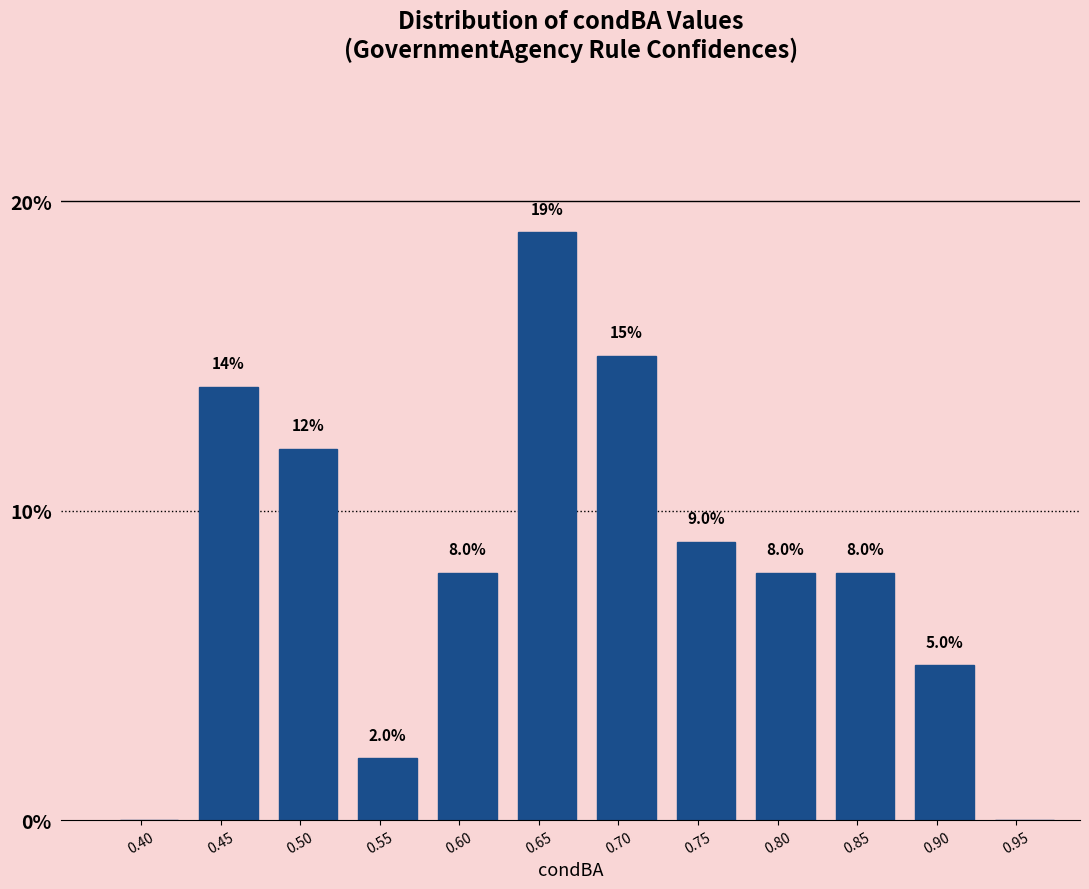

Reading right to left, what are all the values shown in this chart?

0.95=0.0	0.90=5.0	0.85=8.0	0.80=8.0	0.75=9.0	0.70=15.0	0.65=19.0	0.60=8.0	0.55=2.0	0.50=12.0	0.45=14.0	0.40=0.0